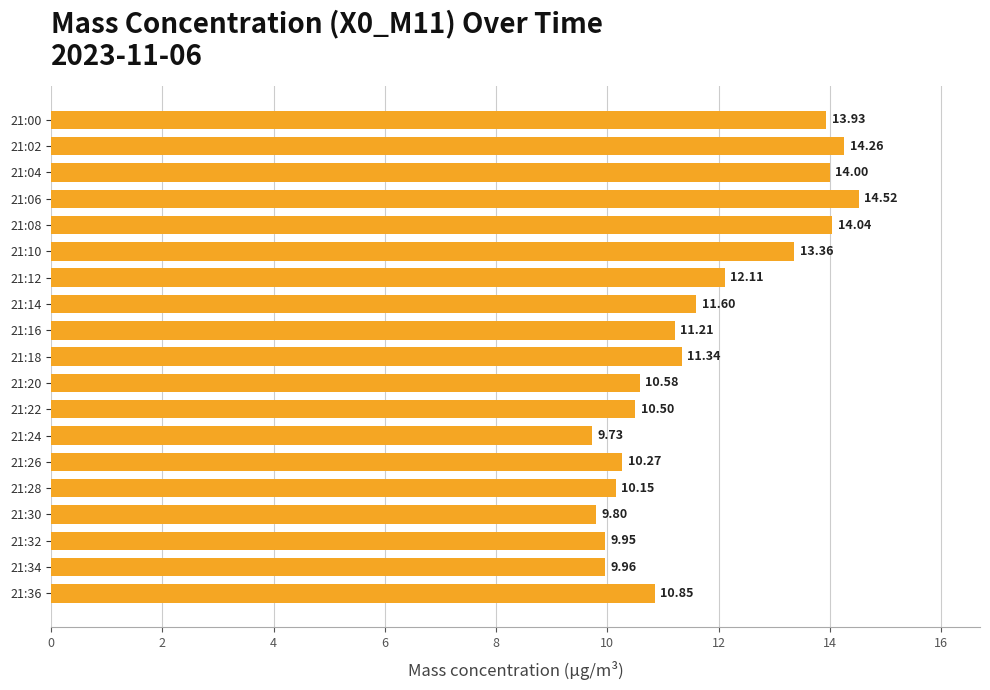

How many distinct data groups are displayed?

1